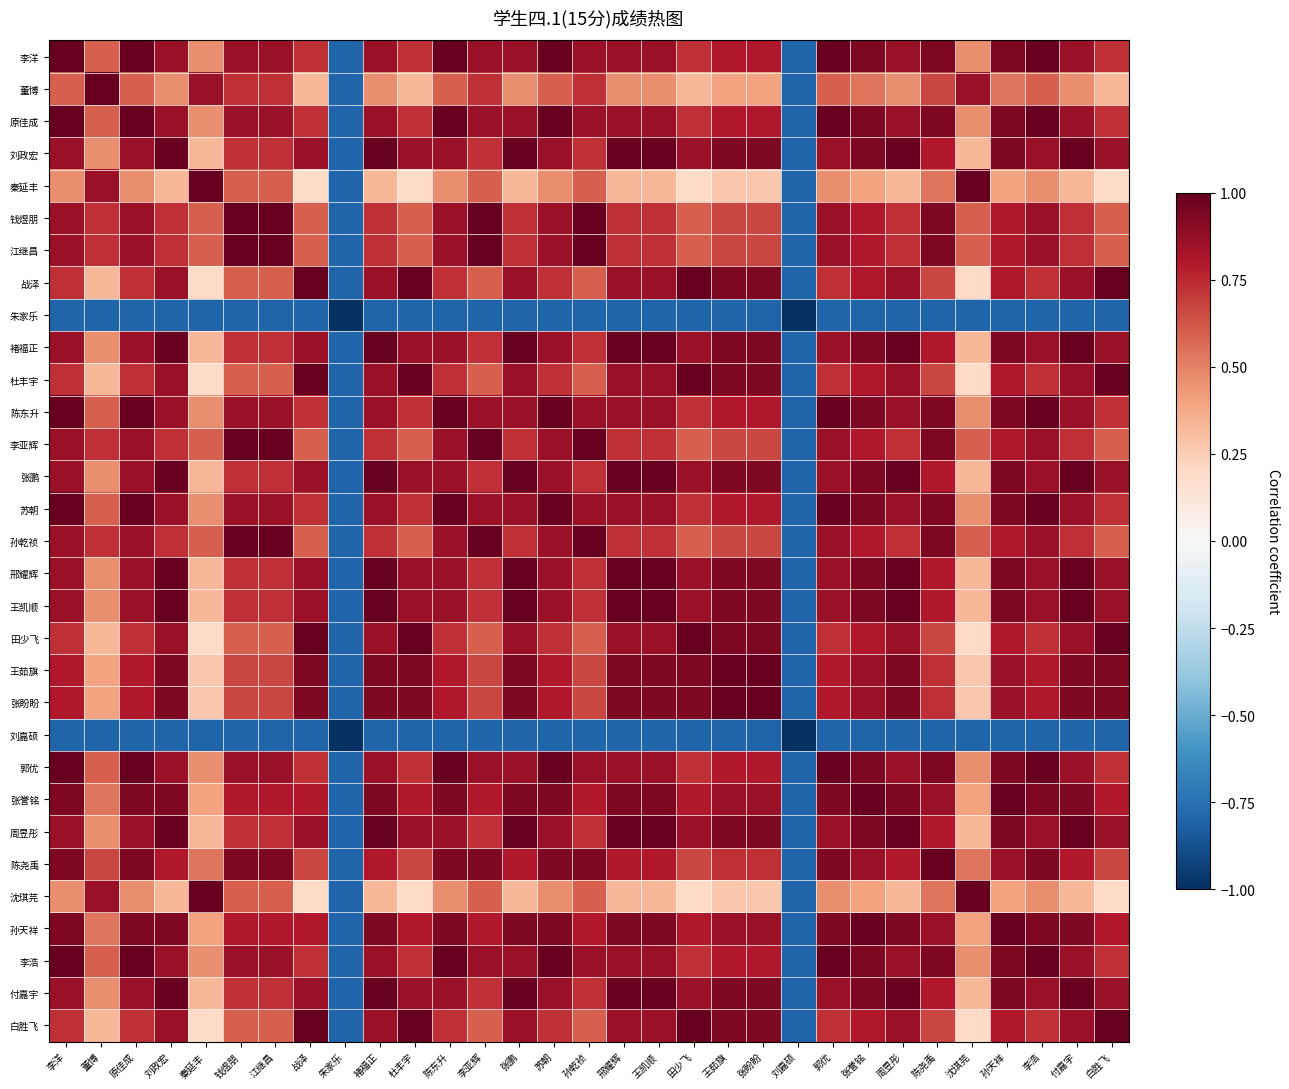

Reading left to right, transcribe all the data shown in this chart.

李洋: 李洋=1.0	董博=0.6	原佳成=1.0	刘政宏=0.9	秦延丰=0.5	钱煜朋=0.9	江继昌=0.9	战泽=0.7	朱家乐=-0.8	褚福正=0.9	杜丰宇=0.7	陈东升=1.0	李亚辉=0.9	张鹏=0.9	苏朝=1.0	孙乾祯=0.9	邢耀辉=0.9	王凯顺=0.9	田少飞=0.7	王茹旗=0.8	张盼盼=0.8	刘嘉硕=-0.8	郭优=1.0	张誉铭=0.9	周昱彤=0.9	陈尧禹=0.9	沈琪芫=0.5	孙天祥=0.9	李浩=1.0	付嘉宇=0.9	白胜飞=0.7
董博: 李洋=0.6	董博=1.0	原佳成=0.6	刘政宏=0.5	秦延丰=0.9	钱煜朋=0.7	江继昌=0.7	战泽=0.3	朱家乐=-0.8	褚福正=0.5	杜丰宇=0.3	陈东升=0.6	李亚辉=0.7	张鹏=0.5	苏朝=0.6	孙乾祯=0.7	邢耀辉=0.5	王凯顺=0.5	田少飞=0.3	王茹旗=0.4	张盼盼=0.4	刘嘉硕=-0.8	郭优=0.6	张誉铭=0.5	周昱彤=0.5	陈尧禹=0.7	沈琪芫=0.9	孙天祥=0.5	李浩=0.6	付嘉宇=0.5	白胜飞=0.3
原佳成: 李洋=1.0	董博=0.6	原佳成=1.0	刘政宏=0.9	秦延丰=0.5	钱煜朋=0.9	江继昌=0.9	战泽=0.7	朱家乐=-0.8	褚福正=0.9	杜丰宇=0.7	陈东升=1.0	李亚辉=0.9	张鹏=0.9	苏朝=1.0	孙乾祯=0.9	邢耀辉=0.9	王凯顺=0.9	田少飞=0.7	王茹旗=0.8	张盼盼=0.8	刘嘉硕=-0.8	郭优=1.0	张誉铭=0.9	周昱彤=0.9	陈尧禹=0.9	沈琪芫=0.5	孙天祥=0.9	李浩=1.0	付嘉宇=0.9	白胜飞=0.7
刘政宏: 李洋=0.9	董博=0.5	原佳成=0.9	刘政宏=1.0	秦延丰=0.3	钱煜朋=0.7	江继昌=0.7	战泽=0.9	朱家乐=-0.8	褚福正=1.0	杜丰宇=0.9	陈东升=0.9	李亚辉=0.7	张鹏=1.0	苏朝=0.9	孙乾祯=0.7	邢耀辉=1.0	王凯顺=1.0	田少飞=0.9	王茹旗=0.9	张盼盼=0.9	刘嘉硕=-0.8	郭优=0.9	张誉铭=0.9	周昱彤=1.0	陈尧禹=0.8	沈琪芫=0.3	孙天祥=0.9	李浩=0.9	付嘉宇=1.0	白胜飞=0.9
秦延丰: 李洋=0.5	董博=0.9	原佳成=0.5	刘政宏=0.3	秦延丰=1.0	钱煜朋=0.6	江继昌=0.6	战泽=0.2	朱家乐=-0.8	褚福正=0.3	杜丰宇=0.2	陈东升=0.5	李亚辉=0.6	张鹏=0.3	苏朝=0.5	孙乾祯=0.6	邢耀辉=0.3	王凯顺=0.3	田少飞=0.2	王茹旗=0.3	张盼盼=0.3	刘嘉硕=-0.8	郭优=0.5	张誉铭=0.4	周昱彤=0.3	陈尧禹=0.5	沈琪芫=1.0	孙天祥=0.4	李浩=0.5	付嘉宇=0.3	白胜飞=0.2
钱煜朋: 李洋=0.9	董博=0.7	原佳成=0.9	刘政宏=0.7	秦延丰=0.6	钱煜朋=1.0	江继昌=1.0	战泽=0.6	朱家乐=-0.8	褚福正=0.7	杜丰宇=0.6	陈东升=0.9	李亚辉=1.0	张鹏=0.7	苏朝=0.9	孙乾祯=1.0	邢耀辉=0.7	王凯顺=0.7	田少飞=0.6	王茹旗=0.7	张盼盼=0.7	刘嘉硕=-0.8	郭优=0.9	张誉铭=0.8	周昱彤=0.7	陈尧禹=0.9	沈琪芫=0.6	孙天祥=0.8	李浩=0.9	付嘉宇=0.7	白胜飞=0.6
江继昌: 李洋=0.9	董博=0.7	原佳成=0.9	刘政宏=0.7	秦延丰=0.6	钱煜朋=1.0	江继昌=1.0	战泽=0.6	朱家乐=-0.8	褚福正=0.7	杜丰宇=0.6	陈东升=0.9	李亚辉=1.0	张鹏=0.7	苏朝=0.9	孙乾祯=1.0	邢耀辉=0.7	王凯顺=0.7	田少飞=0.6	王茹旗=0.7	张盼盼=0.7	刘嘉硕=-0.8	郭优=0.9	张誉铭=0.8	周昱彤=0.7	陈尧禹=0.9	沈琪芫=0.6	孙天祥=0.8	李浩=0.9	付嘉宇=0.7	白胜飞=0.6
战泽: 李洋=0.7	董博=0.3	原佳成=0.7	刘政宏=0.9	秦延丰=0.2	钱煜朋=0.6	江继昌=0.6	战泽=1.0	朱家乐=-0.8	褚福正=0.9	杜丰宇=1.0	陈东升=0.7	李亚辉=0.6	张鹏=0.9	苏朝=0.7	孙乾祯=0.6	邢耀辉=0.9	王凯顺=0.9	田少飞=1.0	王茹旗=0.9	张盼盼=0.9	刘嘉硕=-0.8	郭优=0.7	张誉铭=0.8	周昱彤=0.9	陈尧禹=0.7	沈琪芫=0.2	孙天祥=0.8	李浩=0.7	付嘉宇=0.9	白胜飞=1.0
朱家乐: 李洋=-0.8	董博=-0.8	原佳成=-0.8	刘政宏=-0.8	秦延丰=-0.8	钱煜朋=-0.8	江继昌=-0.8	战泽=-0.8	朱家乐=-1.0	褚福正=-0.8	杜丰宇=-0.8	陈东升=-0.8	李亚辉=-0.8	张鹏=-0.8	苏朝=-0.8	孙乾祯=-0.8	邢耀辉=-0.8	王凯顺=-0.8	田少飞=-0.8	王茹旗=-0.8	张盼盼=-0.8	刘嘉硕=-1.0	郭优=-0.8	张誉铭=-0.8	周昱彤=-0.8	陈尧禹=-0.8	沈琪芫=-0.8	孙天祥=-0.8	李浩=-0.8	付嘉宇=-0.8	白胜飞=-0.8
褚福正: 李洋=0.9	董博=0.5	原佳成=0.9	刘政宏=1.0	秦延丰=0.3	钱煜朋=0.7	江继昌=0.7	战泽=0.9	朱家乐=-0.8	褚福正=1.0	杜丰宇=0.9	陈东升=0.9	李亚辉=0.7	张鹏=1.0	苏朝=0.9	孙乾祯=0.7	邢耀辉=1.0	王凯顺=1.0	田少飞=0.9	王茹旗=0.9	张盼盼=0.9	刘嘉硕=-0.8	郭优=0.9	张誉铭=0.9	周昱彤=1.0	陈尧禹=0.8	沈琪芫=0.3	孙天祥=0.9	李浩=0.9	付嘉宇=1.0	白胜飞=0.9
杜丰宇: 李洋=0.7	董博=0.3	原佳成=0.7	刘政宏=0.9	秦延丰=0.2	钱煜朋=0.6	江继昌=0.6	战泽=1.0	朱家乐=-0.8	褚福正=0.9	杜丰宇=1.0	陈东升=0.7	李亚辉=0.6	张鹏=0.9	苏朝=0.7	孙乾祯=0.6	邢耀辉=0.9	王凯顺=0.9	田少飞=1.0	王茹旗=0.9	张盼盼=0.9	刘嘉硕=-0.8	郭优=0.7	张誉铭=0.8	周昱彤=0.9	陈尧禹=0.7	沈琪芫=0.2	孙天祥=0.8	李浩=0.7	付嘉宇=0.9	白胜飞=1.0
陈东升: 李洋=1.0	董博=0.6	原佳成=1.0	刘政宏=0.9	秦延丰=0.5	钱煜朋=0.9	江继昌=0.9	战泽=0.7	朱家乐=-0.8	褚福正=0.9	杜丰宇=0.7	陈东升=1.0	李亚辉=0.9	张鹏=0.9	苏朝=1.0	孙乾祯=0.9	邢耀辉=0.9	王凯顺=0.9	田少飞=0.7	王茹旗=0.8	张盼盼=0.8	刘嘉硕=-0.8	郭优=1.0	张誉铭=0.9	周昱彤=0.9	陈尧禹=0.9	沈琪芫=0.5	孙天祥=0.9	李浩=1.0	付嘉宇=0.9	白胜飞=0.7
李亚辉: 李洋=0.9	董博=0.7	原佳成=0.9	刘政宏=0.7	秦延丰=0.6	钱煜朋=1.0	江继昌=1.0	战泽=0.6	朱家乐=-0.8	褚福正=0.7	杜丰宇=0.6	陈东升=0.9	李亚辉=1.0	张鹏=0.7	苏朝=0.9	孙乾祯=1.0	邢耀辉=0.7	王凯顺=0.7	田少飞=0.6	王茹旗=0.7	张盼盼=0.7	刘嘉硕=-0.8	郭优=0.9	张誉铭=0.8	周昱彤=0.7	陈尧禹=0.9	沈琪芫=0.6	孙天祥=0.8	李浩=0.9	付嘉宇=0.7	白胜飞=0.6
张鹏: 李洋=0.9	董博=0.5	原佳成=0.9	刘政宏=1.0	秦延丰=0.3	钱煜朋=0.7	江继昌=0.7	战泽=0.9	朱家乐=-0.8	褚福正=1.0	杜丰宇=0.9	陈东升=0.9	李亚辉=0.7	张鹏=1.0	苏朝=0.9	孙乾祯=0.7	邢耀辉=1.0	王凯顺=1.0	田少飞=0.9	王茹旗=0.9	张盼盼=0.9	刘嘉硕=-0.8	郭优=0.9	张誉铭=0.9	周昱彤=1.0	陈尧禹=0.8	沈琪芫=0.3	孙天祥=0.9	李浩=0.9	付嘉宇=1.0	白胜飞=0.9
苏朝: 李洋=1.0	董博=0.6	原佳成=1.0	刘政宏=0.9	秦延丰=0.5	钱煜朋=0.9	江继昌=0.9	战泽=0.7	朱家乐=-0.8	褚福正=0.9	杜丰宇=0.7	陈东升=1.0	李亚辉=0.9	张鹏=0.9	苏朝=1.0	孙乾祯=0.9	邢耀辉=0.9	王凯顺=0.9	田少飞=0.7	王茹旗=0.8	张盼盼=0.8	刘嘉硕=-0.8	郭优=1.0	张誉铭=0.9	周昱彤=0.9	陈尧禹=0.9	沈琪芫=0.5	孙天祥=0.9	李浩=1.0	付嘉宇=0.9	白胜飞=0.7
孙乾祯: 李洋=0.9	董博=0.7	原佳成=0.9	刘政宏=0.7	秦延丰=0.6	钱煜朋=1.0	江继昌=1.0	战泽=0.6	朱家乐=-0.8	褚福正=0.7	杜丰宇=0.6	陈东升=0.9	李亚辉=1.0	张鹏=0.7	苏朝=0.9	孙乾祯=1.0	邢耀辉=0.7	王凯顺=0.7	田少飞=0.6	王茹旗=0.7	张盼盼=0.7	刘嘉硕=-0.8	郭优=0.9	张誉铭=0.8	周昱彤=0.7	陈尧禹=0.9	沈琪芫=0.6	孙天祥=0.8	李浩=0.9	付嘉宇=0.7	白胜飞=0.6
邢耀辉: 李洋=0.9	董博=0.5	原佳成=0.9	刘政宏=1.0	秦延丰=0.3	钱煜朋=0.7	江继昌=0.7	战泽=0.9	朱家乐=-0.8	褚福正=1.0	杜丰宇=0.9	陈东升=0.9	李亚辉=0.7	张鹏=1.0	苏朝=0.9	孙乾祯=0.7	邢耀辉=1.0	王凯顺=1.0	田少飞=0.9	王茹旗=0.9	张盼盼=0.9	刘嘉硕=-0.8	郭优=0.9	张誉铭=0.9	周昱彤=1.0	陈尧禹=0.8	沈琪芫=0.3	孙天祥=0.9	李浩=0.9	付嘉宇=1.0	白胜飞=0.9
王凯顺: 李洋=0.9	董博=0.5	原佳成=0.9	刘政宏=1.0	秦延丰=0.3	钱煜朋=0.7	江继昌=0.7	战泽=0.9	朱家乐=-0.8	褚福正=1.0	杜丰宇=0.9	陈东升=0.9	李亚辉=0.7	张鹏=1.0	苏朝=0.9	孙乾祯=0.7	邢耀辉=1.0	王凯顺=1.0	田少飞=0.9	王茹旗=0.9	张盼盼=0.9	刘嘉硕=-0.8	郭优=0.9	张誉铭=0.9	周昱彤=1.0	陈尧禹=0.8	沈琪芫=0.3	孙天祥=0.9	李浩=0.9	付嘉宇=1.0	白胜飞=0.9
田少飞: 李洋=0.7	董博=0.3	原佳成=0.7	刘政宏=0.9	秦延丰=0.2	钱煜朋=0.6	江继昌=0.6	战泽=1.0	朱家乐=-0.8	褚福正=0.9	杜丰宇=1.0	陈东升=0.7	李亚辉=0.6	张鹏=0.9	苏朝=0.7	孙乾祯=0.6	邢耀辉=0.9	王凯顺=0.9	田少飞=1.0	王茹旗=0.9	张盼盼=0.9	刘嘉硕=-0.8	郭优=0.7	张誉铭=0.8	周昱彤=0.9	陈尧禹=0.7	沈琪芫=0.2	孙天祥=0.8	李浩=0.7	付嘉宇=0.9	白胜飞=1.0
王茹旗: 李洋=0.8	董博=0.4	原佳成=0.8	刘政宏=0.9	秦延丰=0.3	钱煜朋=0.7	江继昌=0.7	战泽=0.9	朱家乐=-0.8	褚福正=0.9	杜丰宇=0.9	陈东升=0.8	李亚辉=0.7	张鹏=0.9	苏朝=0.8	孙乾祯=0.7	邢耀辉=0.9	王凯顺=0.9	田少飞=0.9	王茹旗=1.0	张盼盼=1.0	刘嘉硕=-0.8	郭优=0.8	张誉铭=0.9	周昱彤=0.9	陈尧禹=0.7	沈琪芫=0.3	孙天祥=0.9	李浩=0.8	付嘉宇=0.9	白胜飞=0.9
张盼盼: 李洋=0.8	董博=0.4	原佳成=0.8	刘政宏=0.9	秦延丰=0.3	钱煜朋=0.7	江继昌=0.7	战泽=0.9	朱家乐=-0.8	褚福正=0.9	杜丰宇=0.9	陈东升=0.8	李亚辉=0.7	张鹏=0.9	苏朝=0.8	孙乾祯=0.7	邢耀辉=0.9	王凯顺=0.9	田少飞=0.9	王茹旗=1.0	张盼盼=1.0	刘嘉硕=-0.8	郭优=0.8	张誉铭=0.9	周昱彤=0.9	陈尧禹=0.7	沈琪芫=0.3	孙天祥=0.9	李浩=0.8	付嘉宇=0.9	白胜飞=0.9
刘嘉硕: 李洋=-0.8	董博=-0.8	原佳成=-0.8	刘政宏=-0.8	秦延丰=-0.8	钱煜朋=-0.8	江继昌=-0.8	战泽=-0.8	朱家乐=-1.0	褚福正=-0.8	杜丰宇=-0.8	陈东升=-0.8	李亚辉=-0.8	张鹏=-0.8	苏朝=-0.8	孙乾祯=-0.8	邢耀辉=-0.8	王凯顺=-0.8	田少飞=-0.8	王茹旗=-0.8	张盼盼=-0.8	刘嘉硕=-1.0	郭优=-0.8	张誉铭=-0.8	周昱彤=-0.8	陈尧禹=-0.8	沈琪芫=-0.8	孙天祥=-0.8	李浩=-0.8	付嘉宇=-0.8	白胜飞=-0.8
郭优: 李洋=1.0	董博=0.6	原佳成=1.0	刘政宏=0.9	秦延丰=0.5	钱煜朋=0.9	江继昌=0.9	战泽=0.7	朱家乐=-0.8	褚福正=0.9	杜丰宇=0.7	陈东升=1.0	李亚辉=0.9	张鹏=0.9	苏朝=1.0	孙乾祯=0.9	邢耀辉=0.9	王凯顺=0.9	田少飞=0.7	王茹旗=0.8	张盼盼=0.8	刘嘉硕=-0.8	郭优=1.0	张誉铭=0.9	周昱彤=0.9	陈尧禹=0.9	沈琪芫=0.5	孙天祥=0.9	李浩=1.0	付嘉宇=0.9	白胜飞=0.7
张誉铭: 李洋=0.9	董博=0.5	原佳成=0.9	刘政宏=0.9	秦延丰=0.4	钱煜朋=0.8	江继昌=0.8	战泽=0.8	朱家乐=-0.8	褚福正=0.9	杜丰宇=0.8	陈东升=0.9	李亚辉=0.8	张鹏=0.9	苏朝=0.9	孙乾祯=0.8	邢耀辉=0.9	王凯顺=0.9	田少飞=0.8	王茹旗=0.9	张盼盼=0.9	刘嘉硕=-0.8	郭优=0.9	张誉铭=1.0	周昱彤=0.9	陈尧禹=0.9	沈琪芫=0.4	孙天祥=1.0	李浩=0.9	付嘉宇=0.9	白胜飞=0.8
周昱彤: 李洋=0.9	董博=0.5	原佳成=0.9	刘政宏=1.0	秦延丰=0.3	钱煜朋=0.7	江继昌=0.7	战泽=0.9	朱家乐=-0.8	褚福正=1.0	杜丰宇=0.9	陈东升=0.9	李亚辉=0.7	张鹏=1.0	苏朝=0.9	孙乾祯=0.7	邢耀辉=1.0	王凯顺=1.0	田少飞=0.9	王茹旗=0.9	张盼盼=0.9	刘嘉硕=-0.8	郭优=0.9	张誉铭=0.9	周昱彤=1.0	陈尧禹=0.8	沈琪芫=0.3	孙天祥=0.9	李浩=0.9	付嘉宇=1.0	白胜飞=0.9
陈尧禹: 李洋=0.9	董博=0.7	原佳成=0.9	刘政宏=0.8	秦延丰=0.5	钱煜朋=0.9	江继昌=0.9	战泽=0.7	朱家乐=-0.8	褚福正=0.8	杜丰宇=0.7	陈东升=0.9	李亚辉=0.9	张鹏=0.8	苏朝=0.9	孙乾祯=0.9	邢耀辉=0.8	王凯顺=0.8	田少飞=0.7	王茹旗=0.7	张盼盼=0.7	刘嘉硕=-0.8	郭优=0.9	张誉铭=0.9	周昱彤=0.8	陈尧禹=1.0	沈琪芫=0.5	孙天祥=0.9	李浩=0.9	付嘉宇=0.8	白胜飞=0.7
沈琪芫: 李洋=0.5	董博=0.9	原佳成=0.5	刘政宏=0.3	秦延丰=1.0	钱煜朋=0.6	江继昌=0.6	战泽=0.2	朱家乐=-0.8	褚福正=0.3	杜丰宇=0.2	陈东升=0.5	李亚辉=0.6	张鹏=0.3	苏朝=0.5	孙乾祯=0.6	邢耀辉=0.3	王凯顺=0.3	田少飞=0.2	王茹旗=0.3	张盼盼=0.3	刘嘉硕=-0.8	郭优=0.5	张誉铭=0.4	周昱彤=0.3	陈尧禹=0.5	沈琪芫=1.0	孙天祥=0.4	李浩=0.5	付嘉宇=0.3	白胜飞=0.2
孙天祥: 李洋=0.9	董博=0.5	原佳成=0.9	刘政宏=0.9	秦延丰=0.4	钱煜朋=0.8	江继昌=0.8	战泽=0.8	朱家乐=-0.8	褚福正=0.9	杜丰宇=0.8	陈东升=0.9	李亚辉=0.8	张鹏=0.9	苏朝=0.9	孙乾祯=0.8	邢耀辉=0.9	王凯顺=0.9	田少飞=0.8	王茹旗=0.9	张盼盼=0.9	刘嘉硕=-0.8	郭优=0.9	张誉铭=1.0	周昱彤=0.9	陈尧禹=0.9	沈琪芫=0.4	孙天祥=1.0	李浩=0.9	付嘉宇=0.9	白胜飞=0.8
李浩: 李洋=1.0	董博=0.6	原佳成=1.0	刘政宏=0.9	秦延丰=0.5	钱煜朋=0.9	江继昌=0.9	战泽=0.7	朱家乐=-0.8	褚福正=0.9	杜丰宇=0.7	陈东升=1.0	李亚辉=0.9	张鹏=0.9	苏朝=1.0	孙乾祯=0.9	邢耀辉=0.9	王凯顺=0.9	田少飞=0.7	王茹旗=0.8	张盼盼=0.8	刘嘉硕=-0.8	郭优=1.0	张誉铭=0.9	周昱彤=0.9	陈尧禹=0.9	沈琪芫=0.5	孙天祥=0.9	李浩=1.0	付嘉宇=0.9	白胜飞=0.7
付嘉宇: 李洋=0.9	董博=0.5	原佳成=0.9	刘政宏=1.0	秦延丰=0.3	钱煜朋=0.7	江继昌=0.7	战泽=0.9	朱家乐=-0.8	褚福正=1.0	杜丰宇=0.9	陈东升=0.9	李亚辉=0.7	张鹏=1.0	苏朝=0.9	孙乾祯=0.7	邢耀辉=1.0	王凯顺=1.0	田少飞=0.9	王茹旗=0.9	张盼盼=0.9	刘嘉硕=-0.8	郭优=0.9	张誉铭=0.9	周昱彤=1.0	陈尧禹=0.8	沈琪芫=0.3	孙天祥=0.9	李浩=0.9	付嘉宇=1.0	白胜飞=0.9
白胜飞: 李洋=0.7	董博=0.3	原佳成=0.7	刘政宏=0.9	秦延丰=0.2	钱煜朋=0.6	江继昌=0.6	战泽=1.0	朱家乐=-0.8	褚福正=0.9	杜丰宇=1.0	陈东升=0.7	李亚辉=0.6	张鹏=0.9	苏朝=0.7	孙乾祯=0.6	邢耀辉=0.9	王凯顺=0.9	田少飞=1.0	王茹旗=0.9	张盼盼=0.9	刘嘉硕=-0.8	郭优=0.7	张誉铭=0.8	周昱彤=0.9	陈尧禹=0.7	沈琪芫=0.2	孙天祥=0.8	李浩=0.7	付嘉宇=0.9	白胜飞=1.0